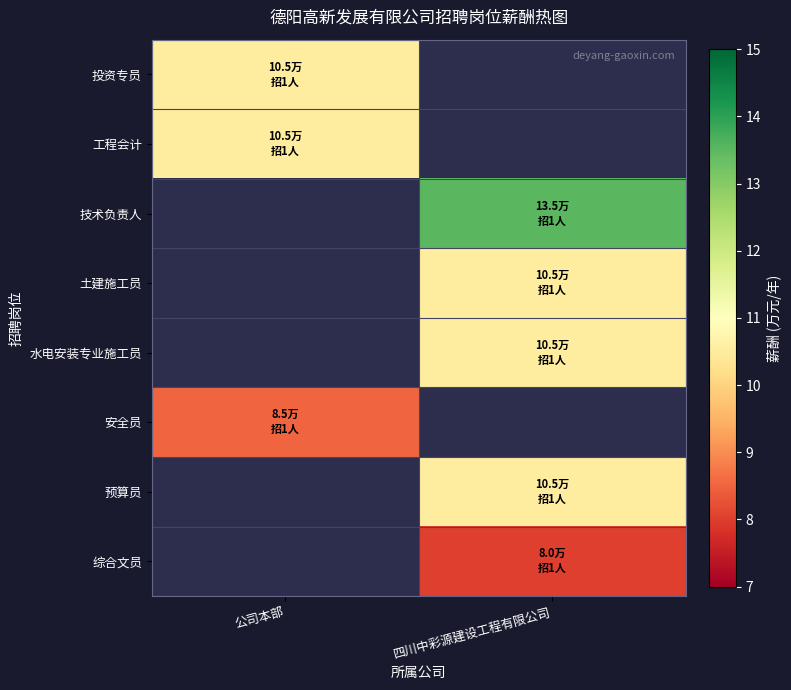

Which series has the widest spread of values?

投资专员